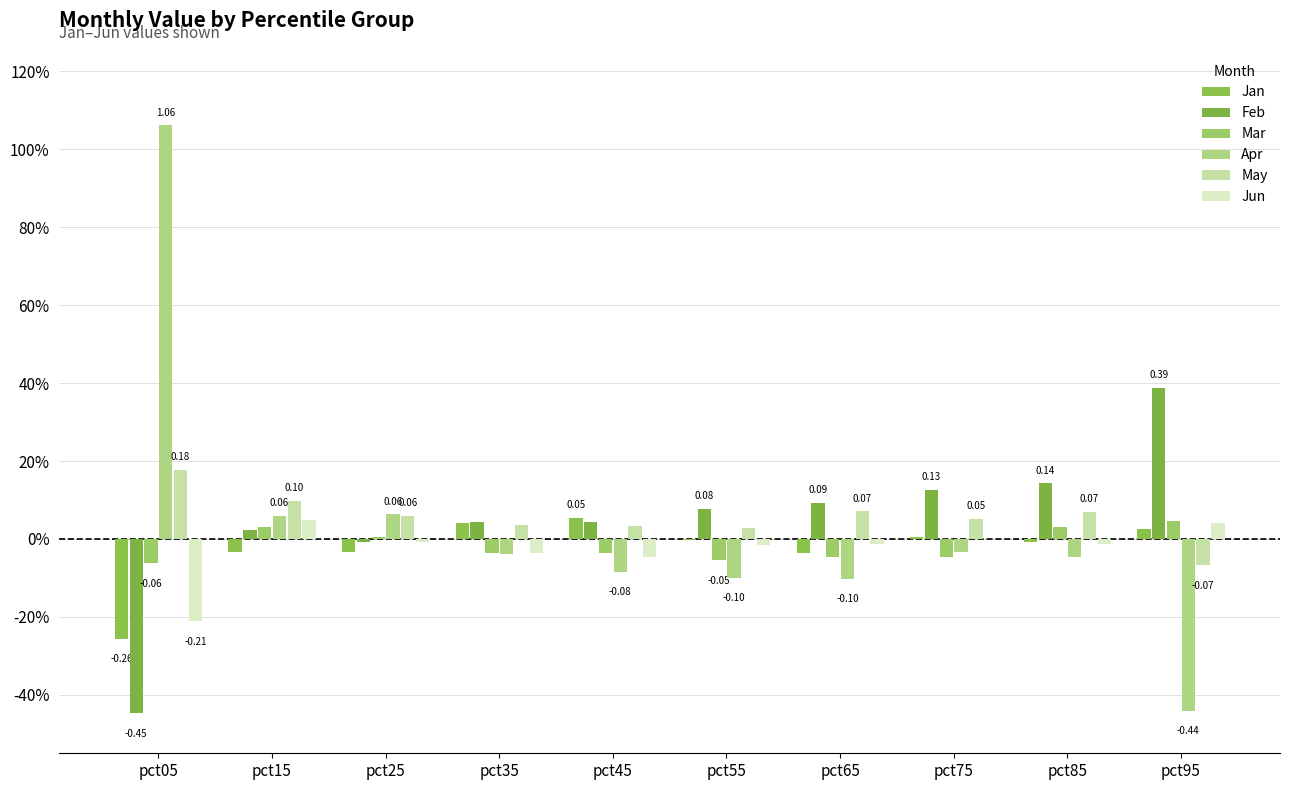

At which label is May closest to 0?

pct55